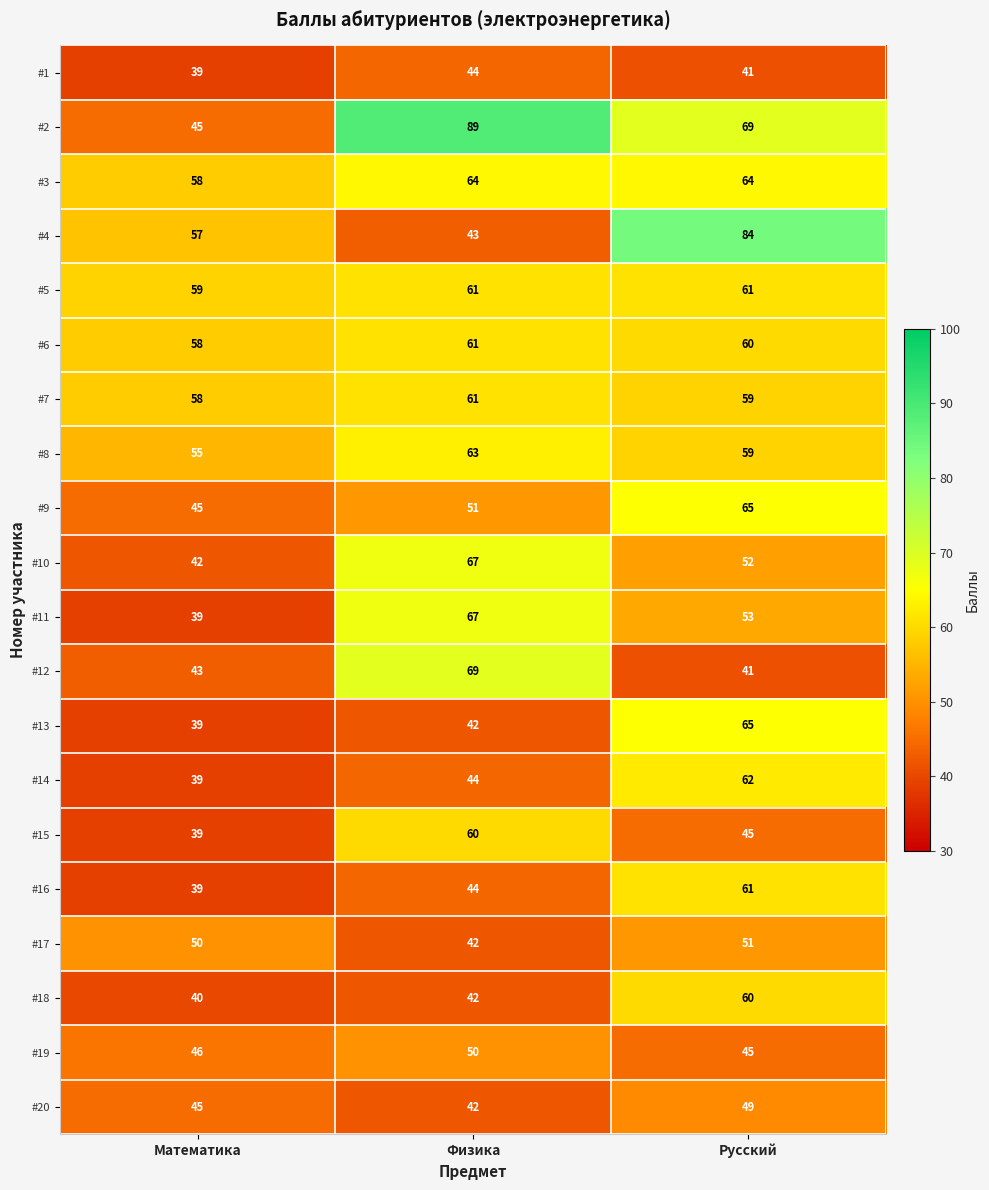

How many data points does each series have?

3